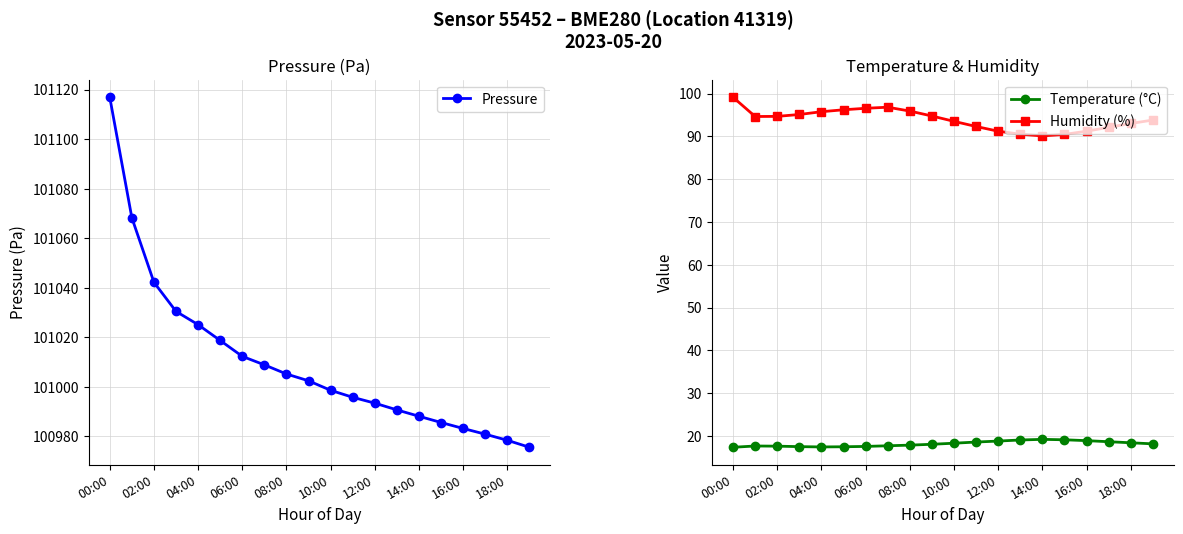

True or false: Temperature (°C) and Pressure cross at least once.

False